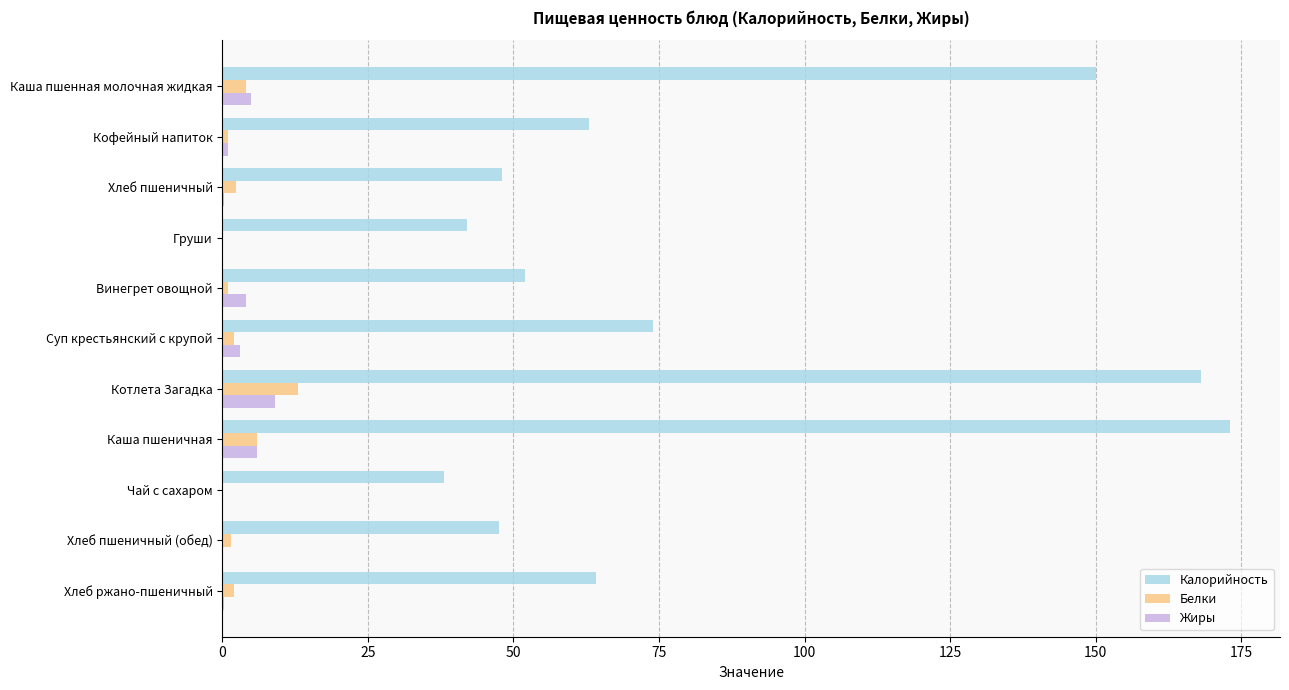

Is it true that Калорийность equals 258.8 at Каша пшенная молочная жидкая?

False